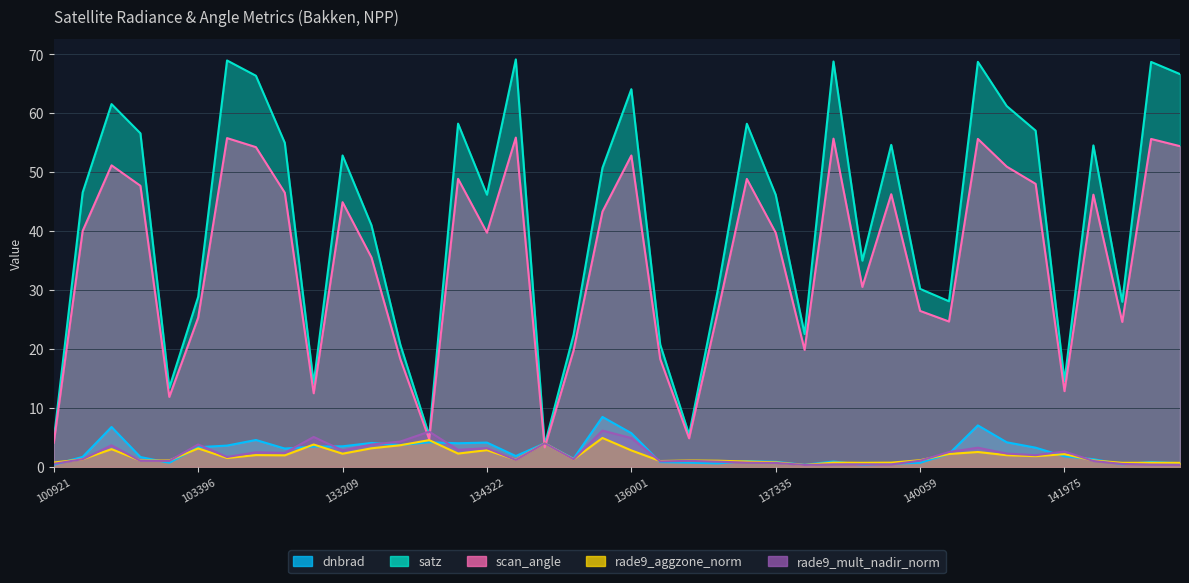

Reading right to left, what are all the values shown in this chart?

dnbrad: 0.6	0.8	0.4	1.3	1.8	3.2	4.2	7.0	2.2	0.7	0.5	0.4	0.9	0.3	0.8	1.0	0.6	0.7	0.8	5.7	8.5	1.4	4.0	1.8	4.1	4.0	4.2	3.7	4.0	3.5	3.4	3.1	4.5	3.6	3.3	0.7	1.7	6.7	1.7	0.3
satz: 66.6	68.7	28.0	54.5	14.5	57.0	61.2	68.7	28.1	30.2	54.6	35.0	68.8	22.5	46.1	58.2	30.1	5.5	20.7	64.1	50.7	22.4	3.7	69.1	46.2	58.2	5.3	20.7	41.0	52.8	14.1	55.0	66.3	68.9	28.8	13.4	56.6	61.5	46.6	4.6
scan_angle: 54.4	55.6	24.6	46.2	12.8	48.0	50.9	55.6	24.6	26.4	46.2	30.5	55.7	19.8	39.7	48.8	26.4	4.8	18.3	52.8	43.3	19.7	3.3	55.9	39.7	48.9	4.7	18.3	35.5	44.9	12.5	46.5	54.2	55.8	25.3	11.9	47.7	51.2	40.0	4.1
rade9_aggzone_norm: 0.7	0.7	0.7	1.1	2.1	1.8	2.0	2.5	2.2	1.1	0.7	0.7	0.7	0.3	0.7	0.9	1.0	1.1	1.0	2.8	4.9	1.3	4.0	1.2	2.8	2.2	4.5	3.7	3.1	2.2	3.8	1.9	2.0	1.5	3.1	1.1	1.0	3.0	1.3	0.7
rade9_mult_nadir_norm: 0.3	0.4	0.5	1.0	2.6	2.0	2.2	3.2	2.5	1.0	0.4	0.4	0.4	0.3	0.6	0.7	0.9	1.0	0.9	4.9	6.1	1.3	4.0	1.2	3.2	2.9	6.0	4.3	3.8	2.8	5.1	2.4	2.5	1.7	3.8	1.0	1.0	3.6	1.3	0.5